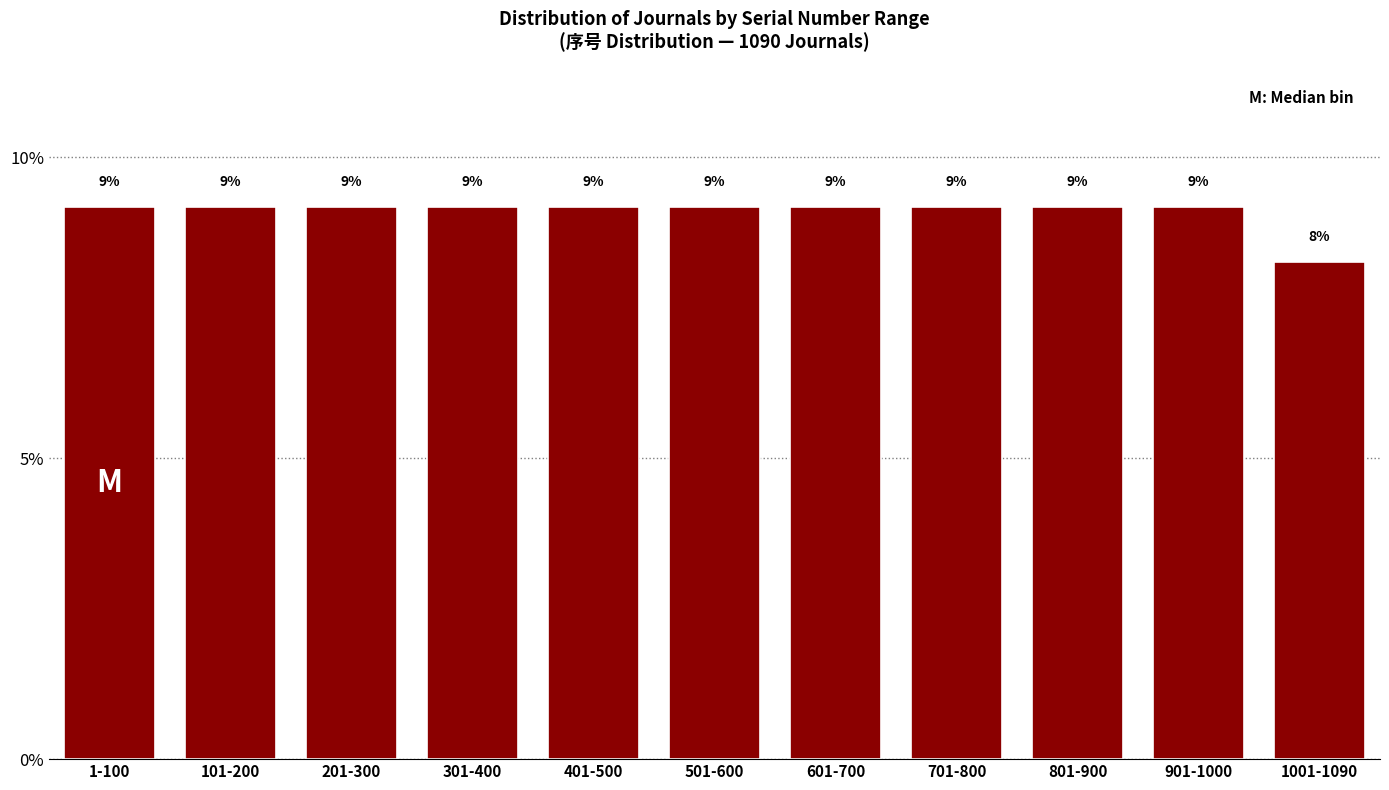

How many bars are there in total?

11